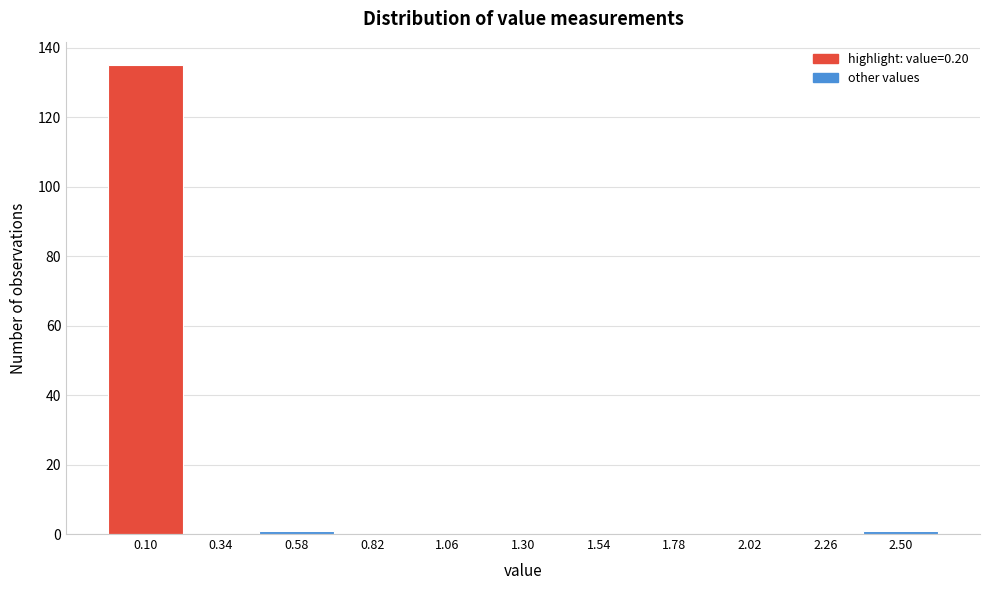

Reading left to right, what are all the values shown in this chart?

0.10=135	0.34=0	0.58=1	0.82=0	1.06=0	1.30=0	1.54=0	1.78=0	2.02=0	2.26=0	2.50=1